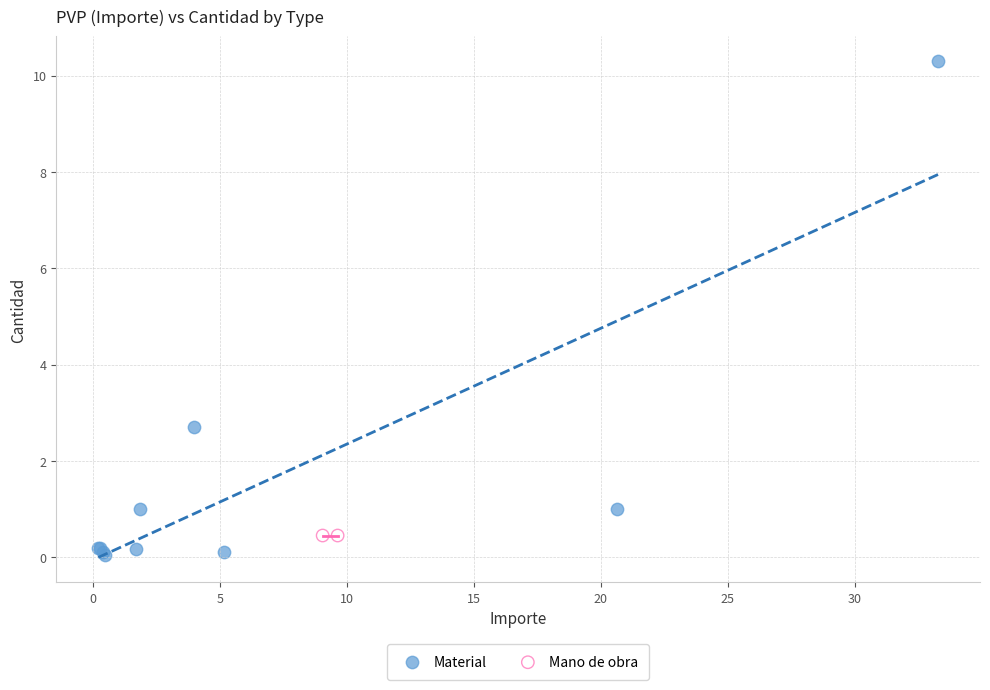

What are all the series names shown in the legend?

Material, Mano de obra